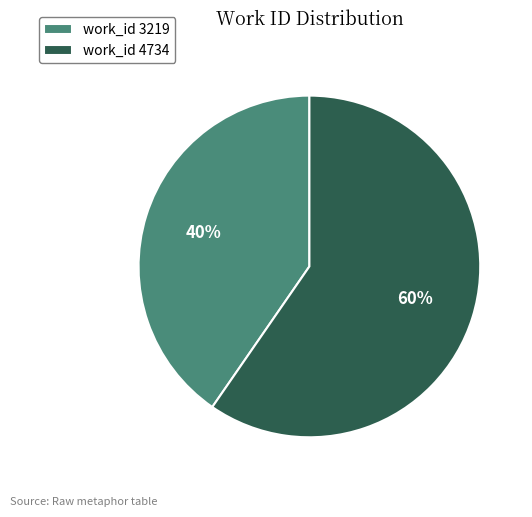

To the nearest percent, what portion does work_id 3219 represent?

40%